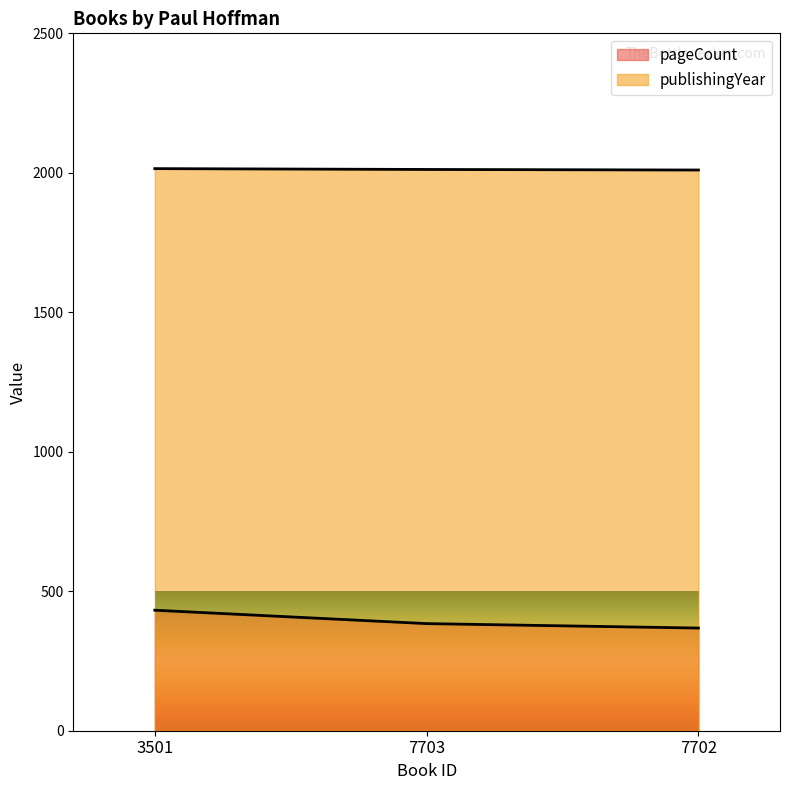

List the series in order of their overall mean, highest first.

publishingYear, pageCount